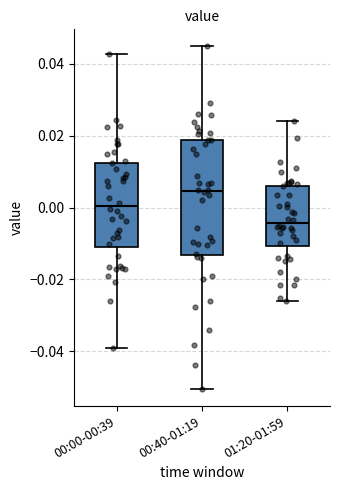

Where is the upper edge of the box for 01:20-01:59 on the y-axis? The values are not printed on the chart, so give them approximately, as read against the axis.

0.006